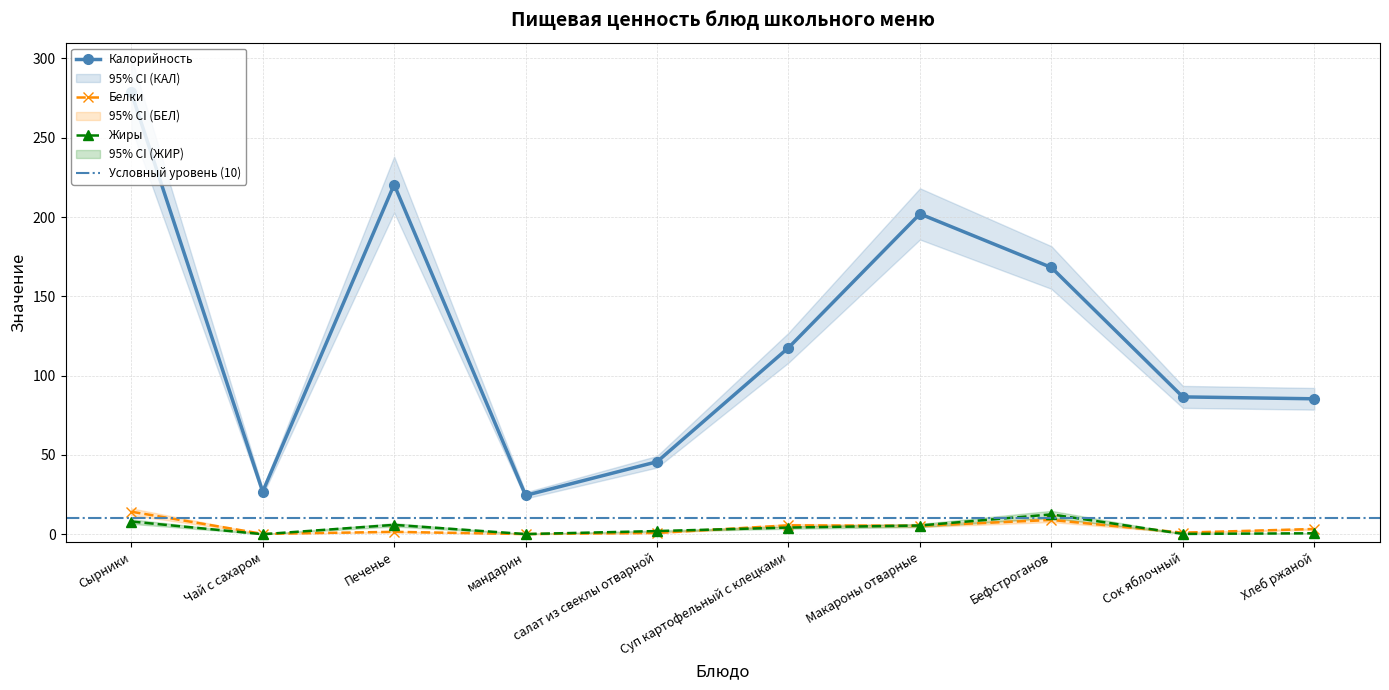

Between Макароны отварные and Чай с сахаром, which is larger?

Макароны отварные